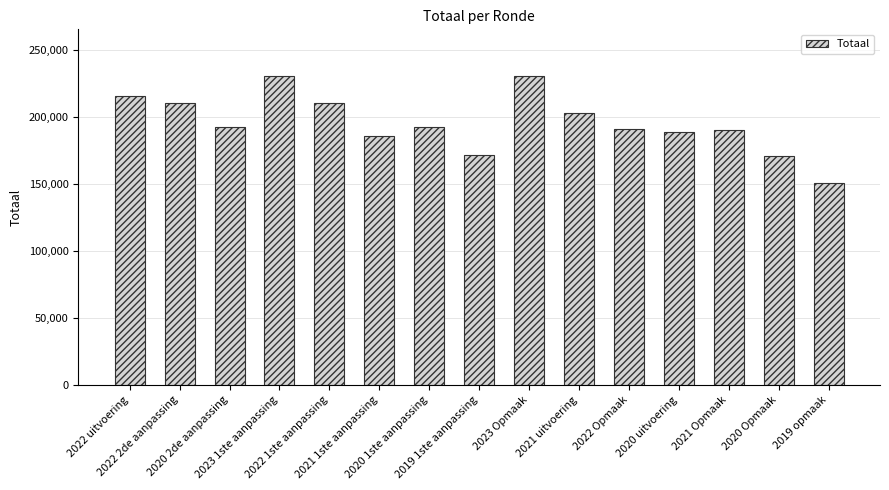

What is the difference between the maximum and minimum values?

80461